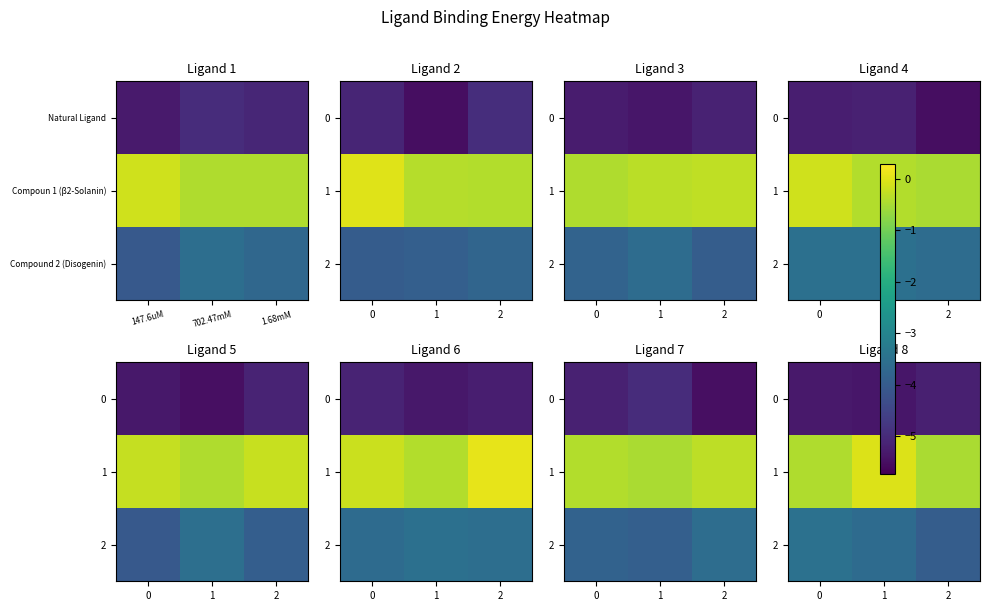

What value does the 0 series have at 0?

-5.3